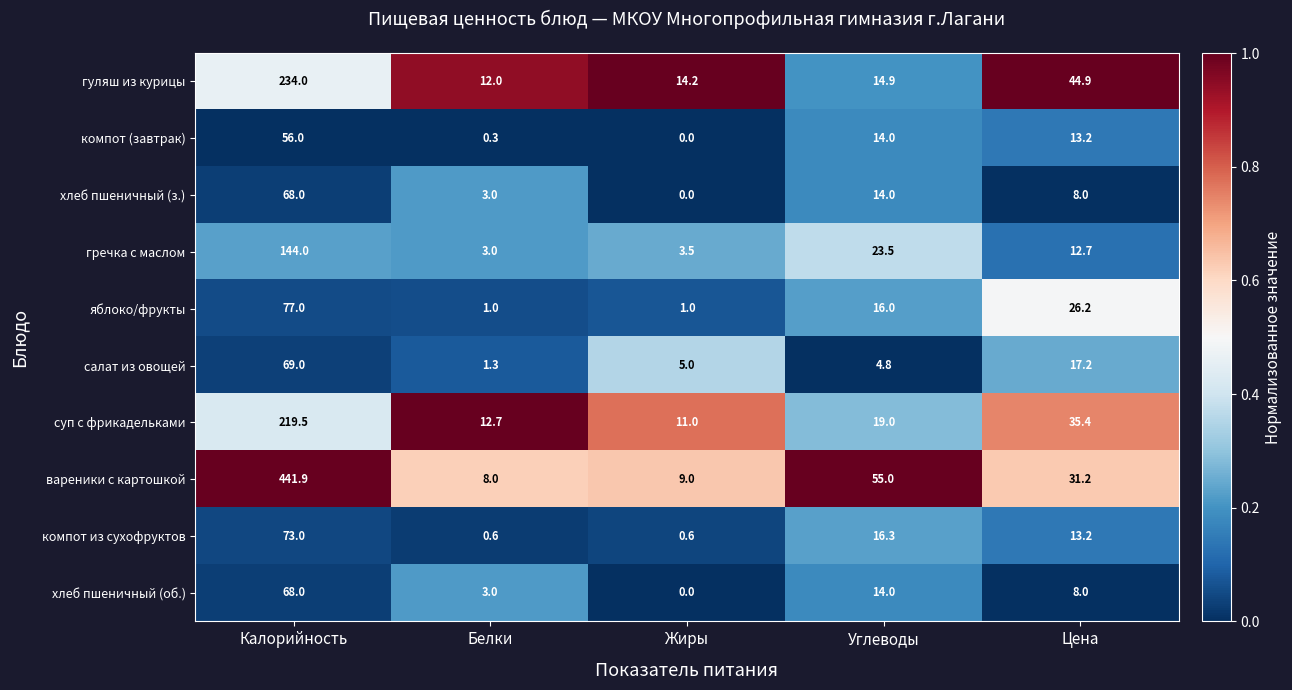

At how many categories does at least one series exceed 0?

5